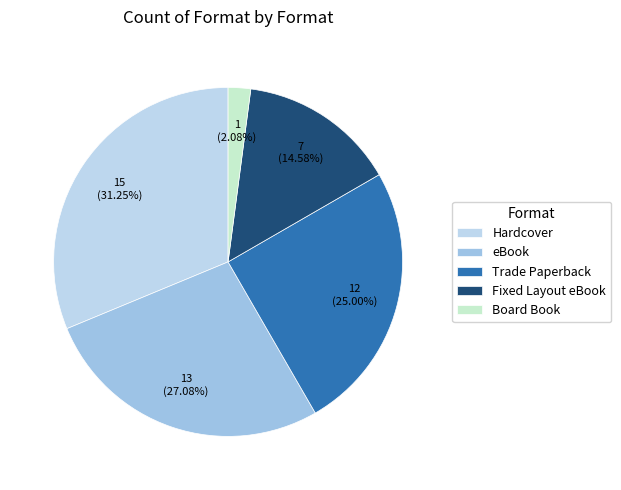

What percentage is the Trade Paperback slice, to the nearest percent?

25%